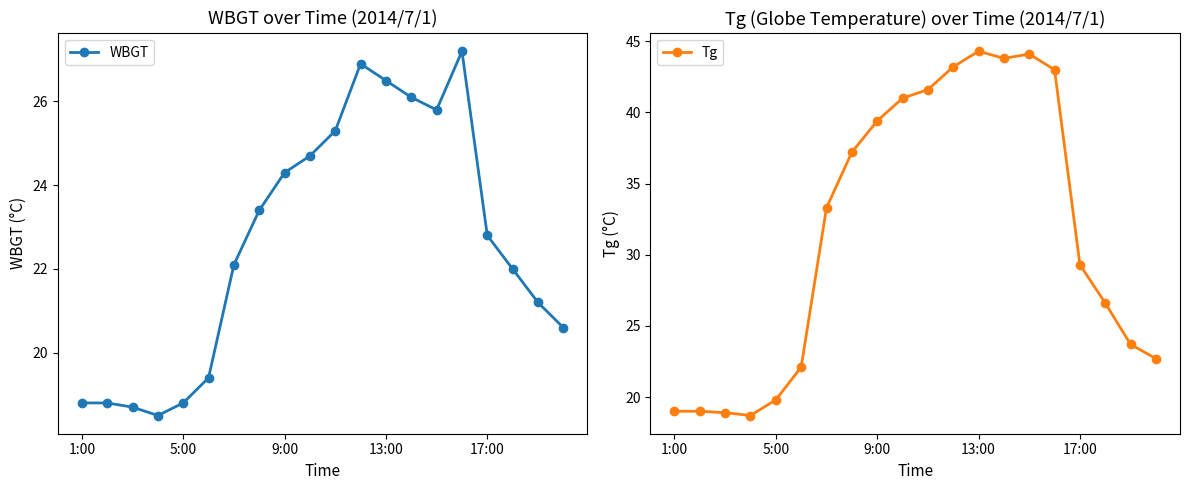

Reading right to left, extract all data points from this chart.

WBGT: 20.6	21.2	22.0	22.8	27.2	25.8	26.1	26.5	26.9	25.3	24.7	24.3	23.4	22.1	19.4	18.8	18.5	18.7	18.8	18.8
Tg: 22.7	23.7	26.6	29.3	43.0	44.1	43.8	44.3	43.2	41.6	41.0	39.4	37.2	33.3	22.1	19.8	18.7	18.9	19.0	19.0